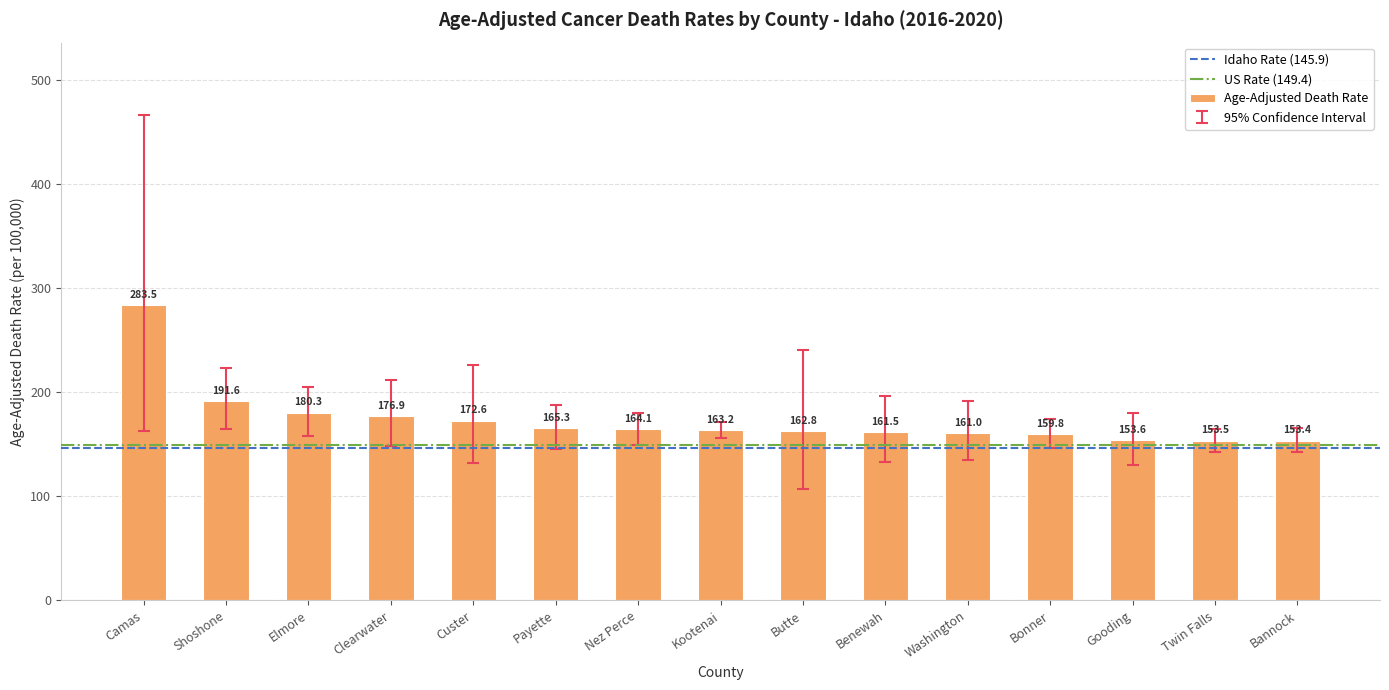

Is it true that the value at Camas is 499.2?

False